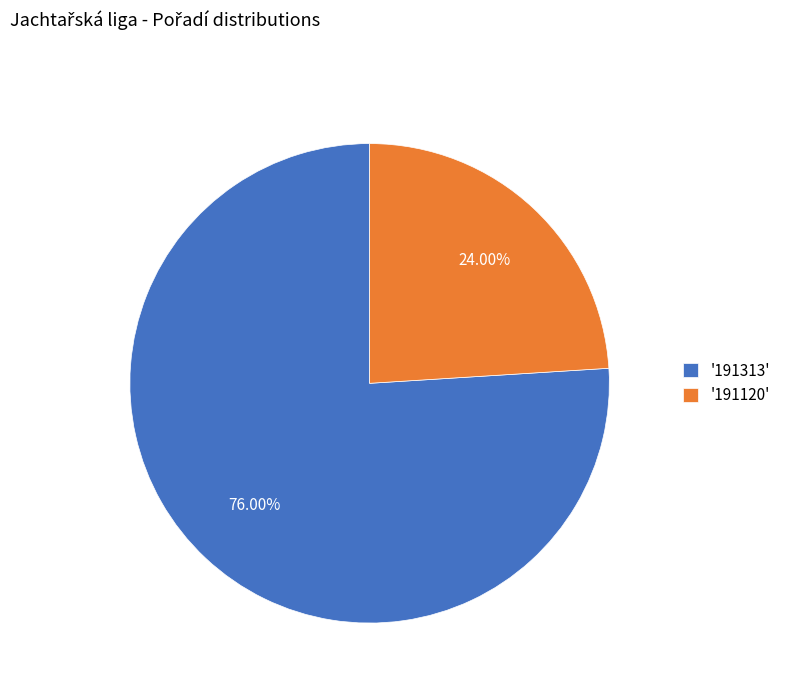

What is the largest slice in the pie chart?

'191313'